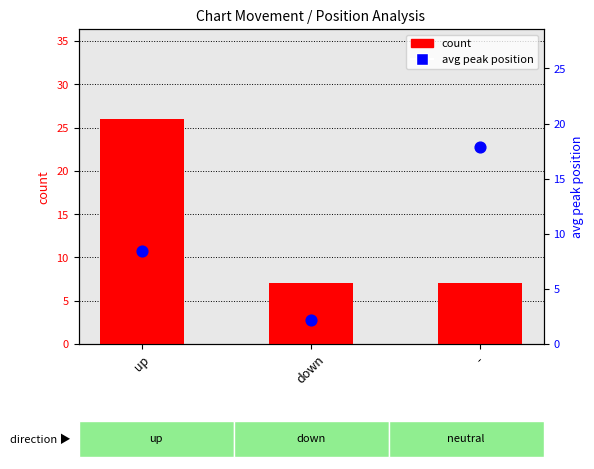

Which series reaches the maximum Y coordinate?

count